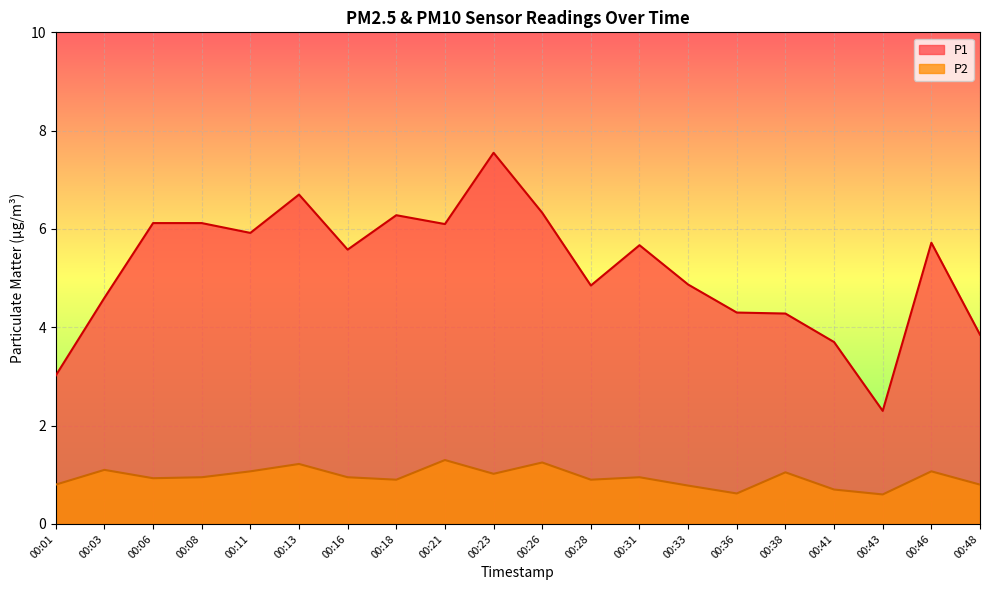

True or false: P1 and P2 intersect in this chart.

False